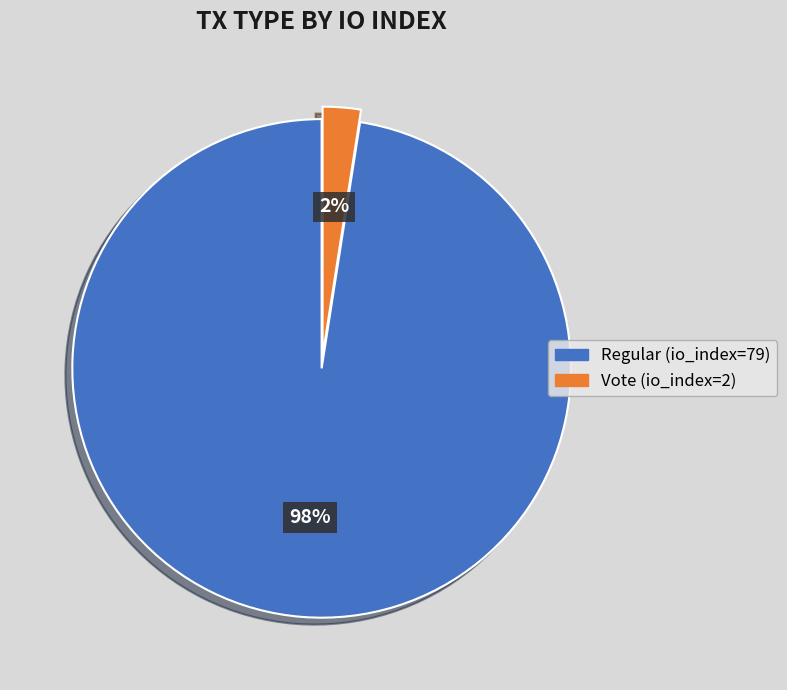

True or false: Regular (io_index=79) accounts for 90% of the total.

False